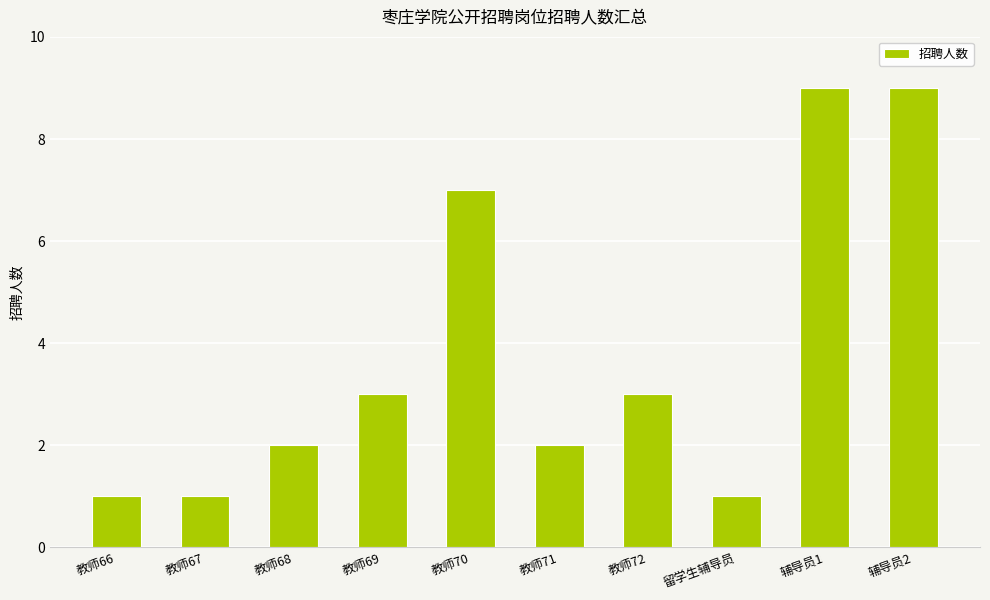

What is the maximum value shown in the chart?

9